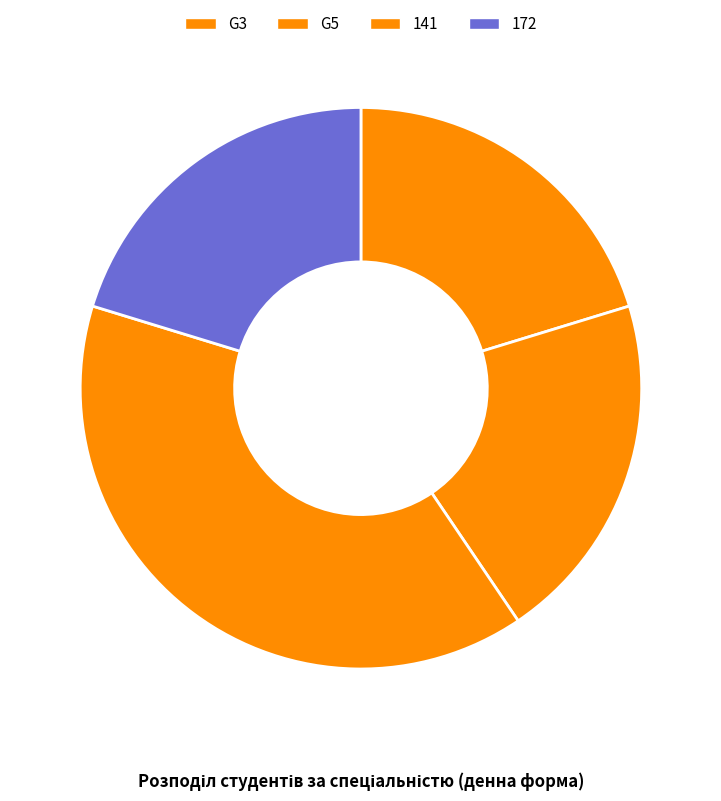

Combined, do 141 and G3 account for over 50%?

Yes